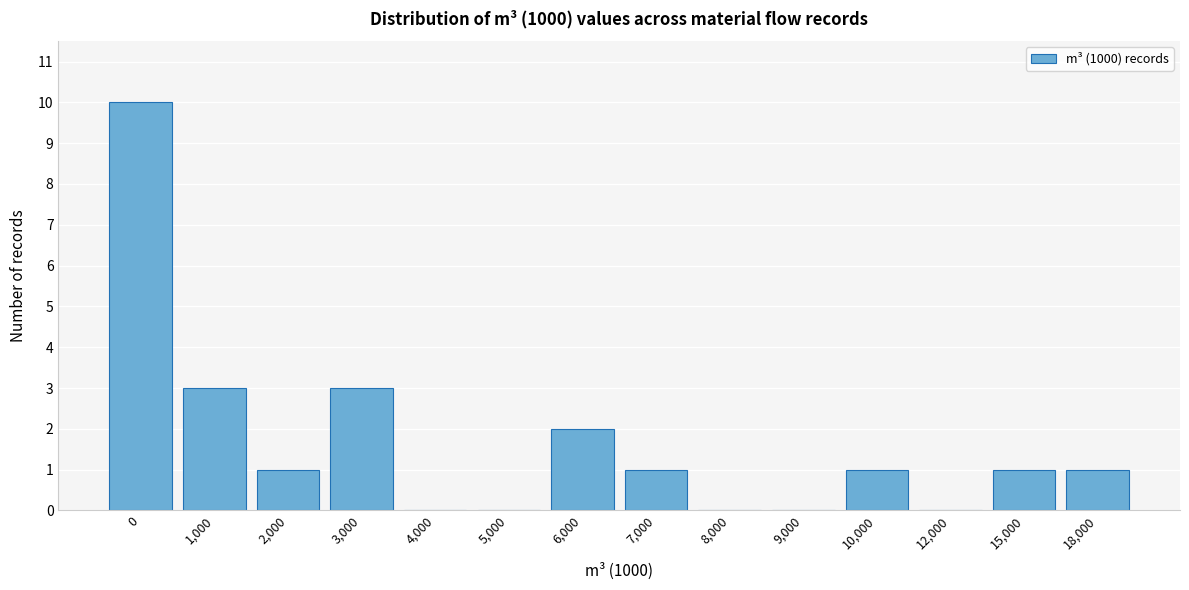

Reading left to right, list all the values displayed in this chart.

0=10	1,000=3	2,000=1	3,000=3	4,000=0	5,000=0	6,000=2	7,000=1	8,000=0	9,000=0	10,000=1	12,000=0	15,000=1	18,000=1